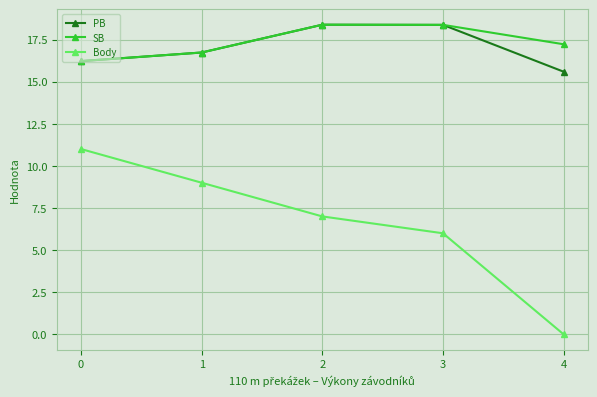

Between 0 and 2, which series saw the biggest shift?

Body